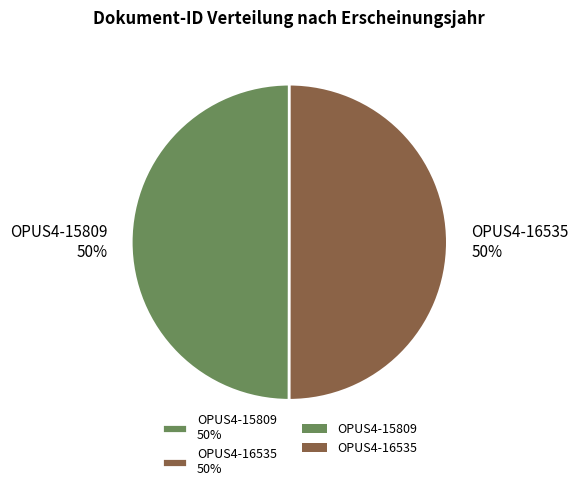

Approximately how many times larger is the value at OPUS4-16535 50% compared to OPUS4-15809 50%?

1.0